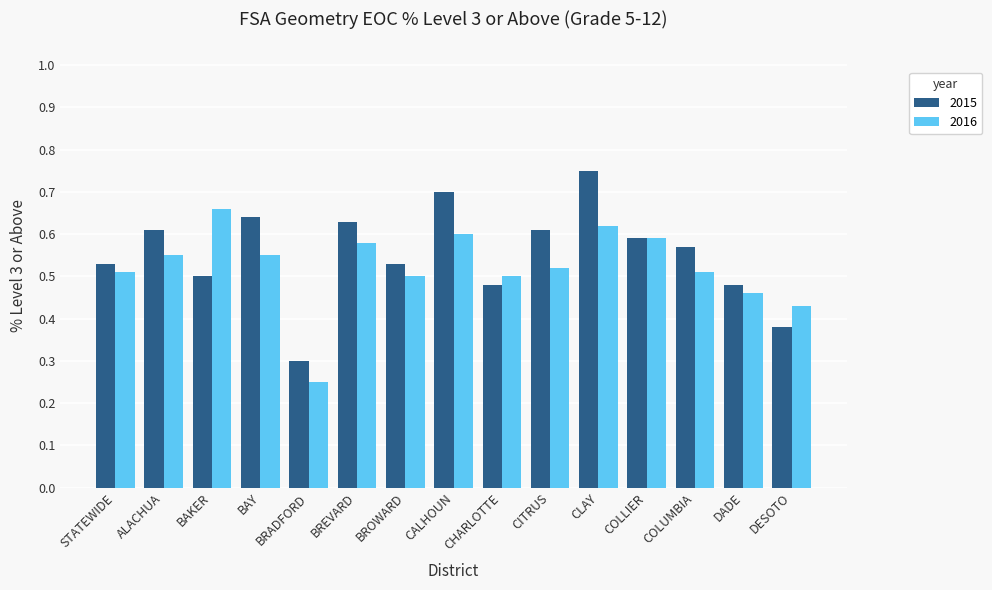

Which series changed the most between BROWARD and CHARLOTTE?

2015